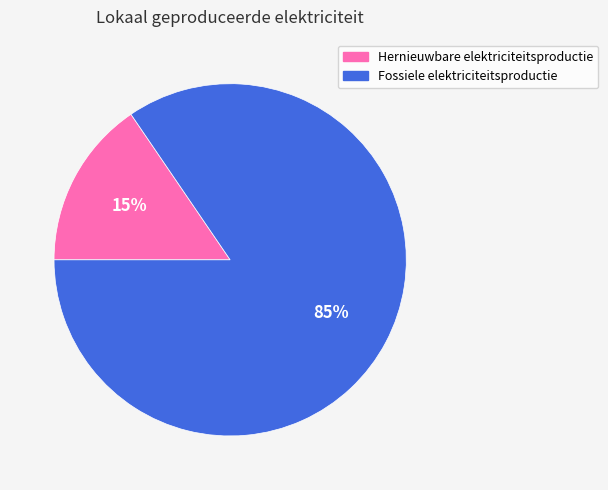

Is it true that Fossiele elektriciteitsproductie is 85% of the pie?

True